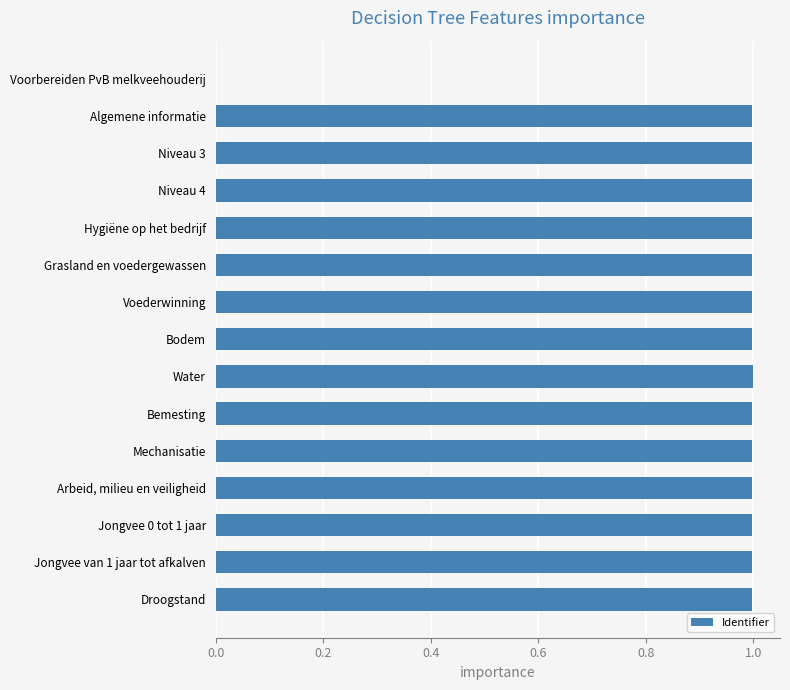

What is the maximum value shown in the chart?

1.0